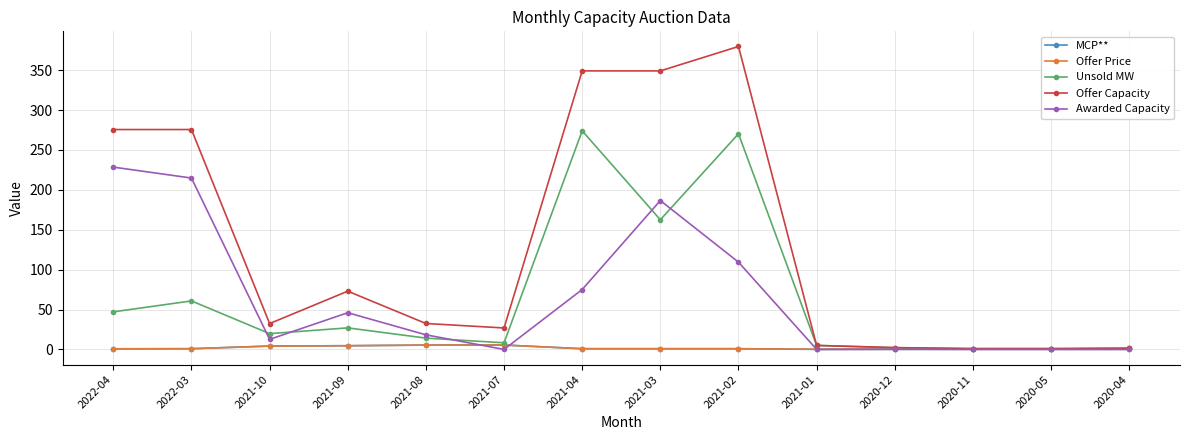

Count the number of categories in the chart.

14